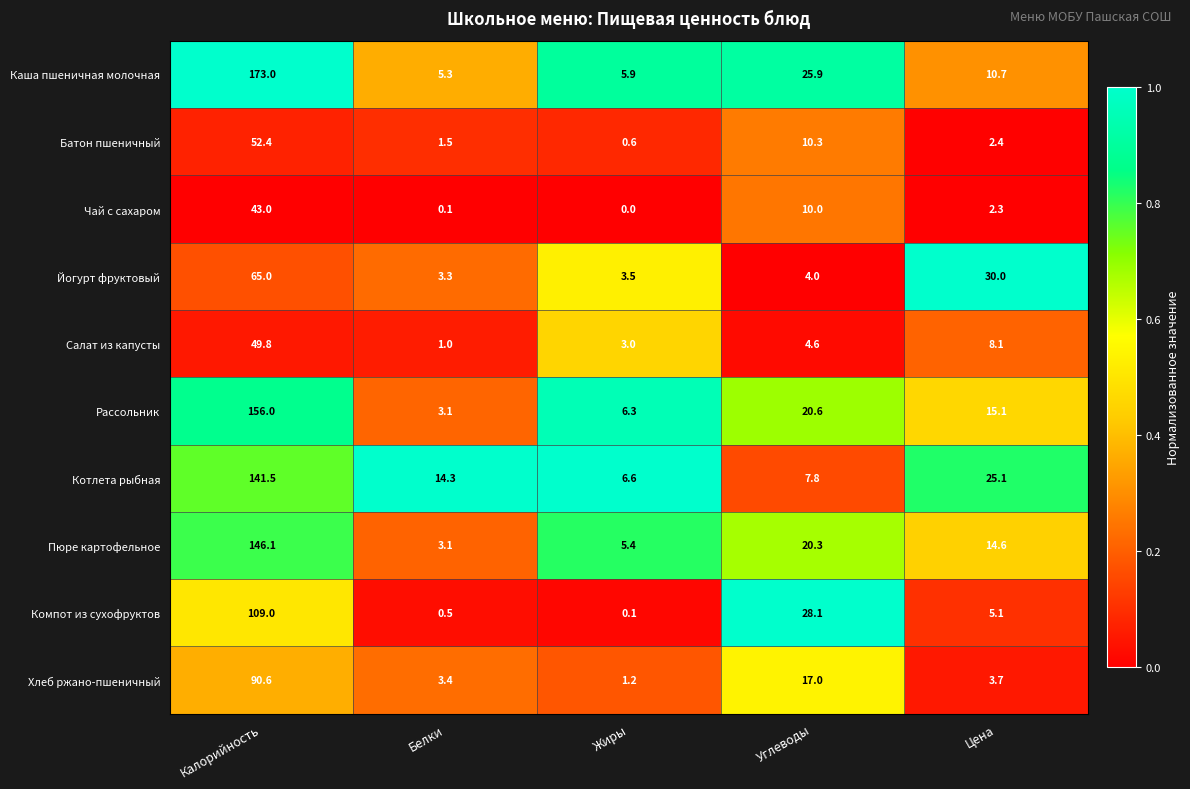

The value of Пюре картофельное at Углеводы is 20.3. True or false?

True